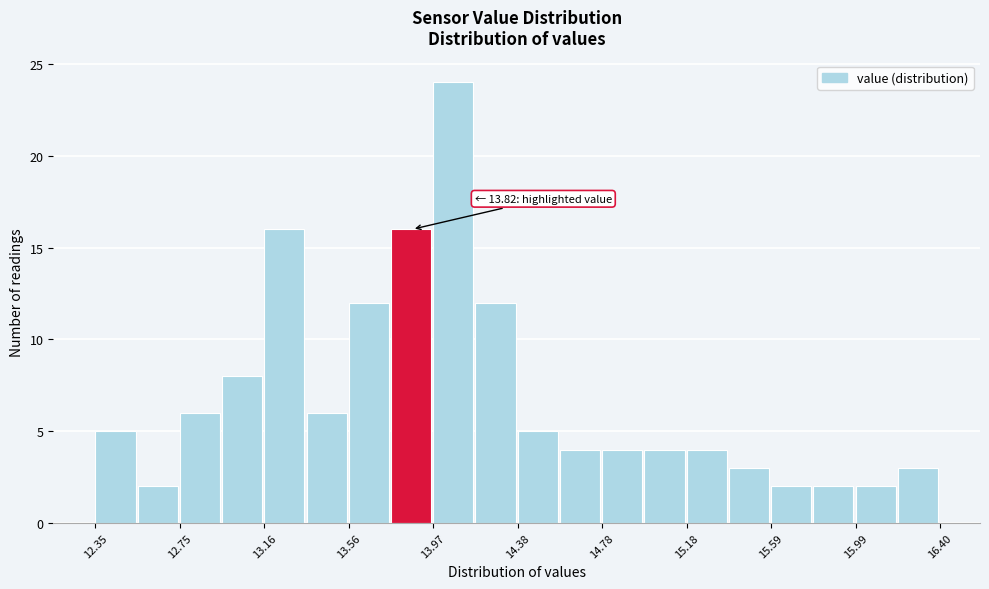

Which range on the x-axis has the tallest bar?

13.95 to 14.15